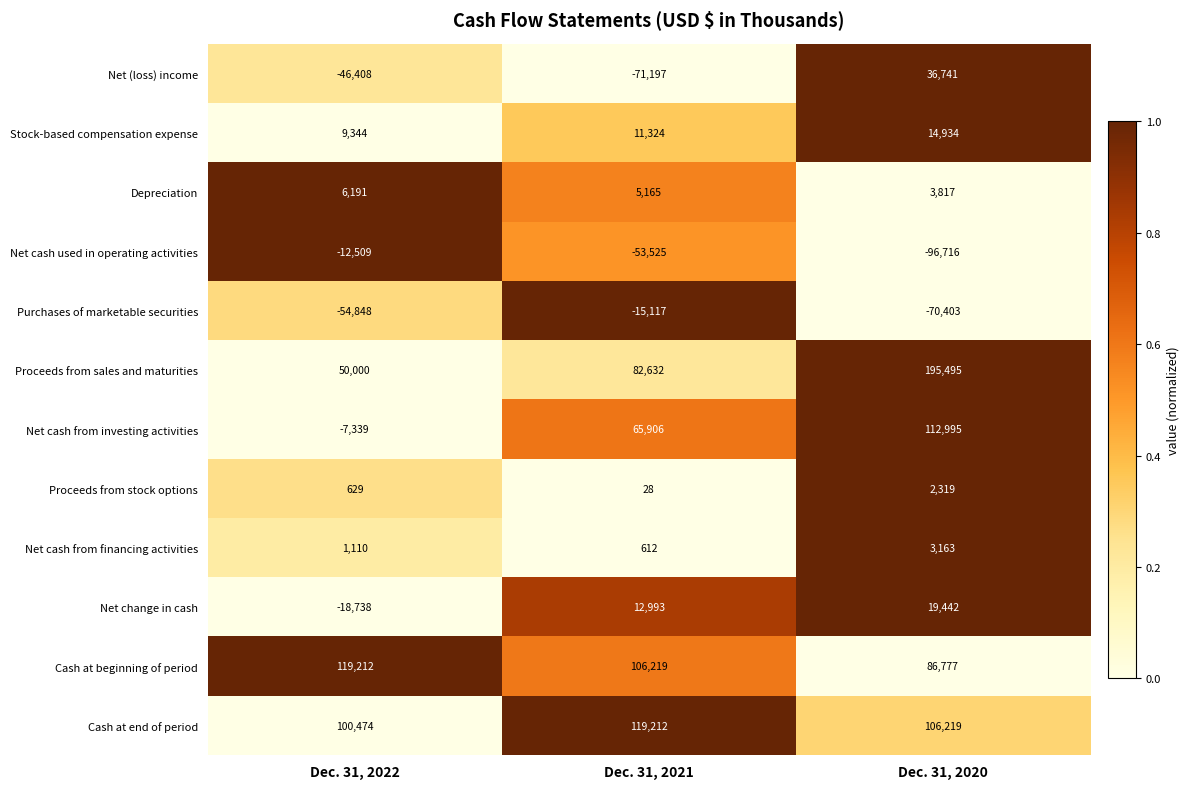

What is the difference between the highest and lowest values at Dec. 31, 2021?

190409